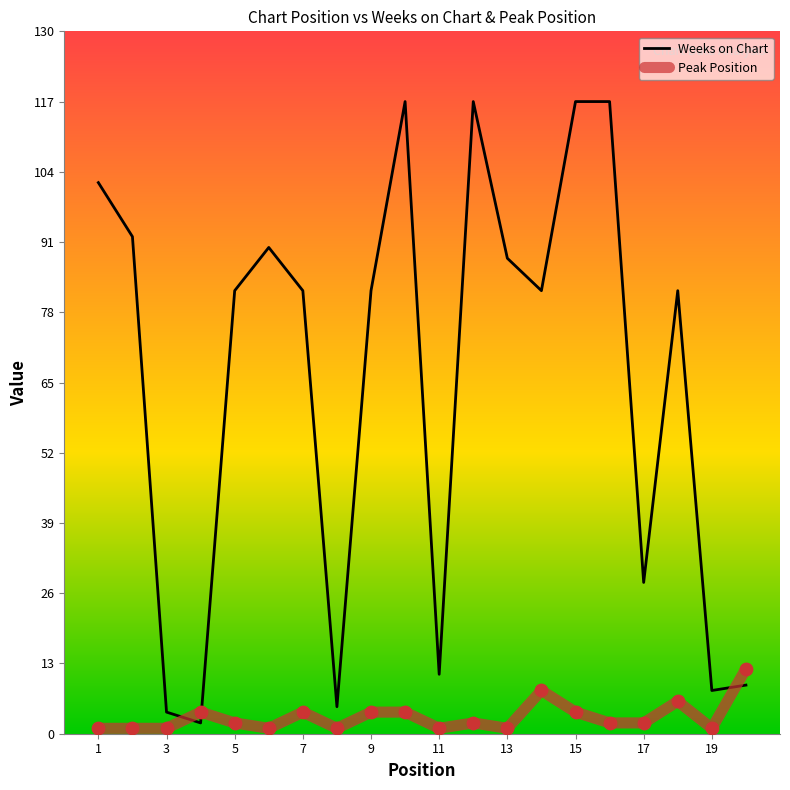

Which series has the largest total across all categories?

Weeks on Chart